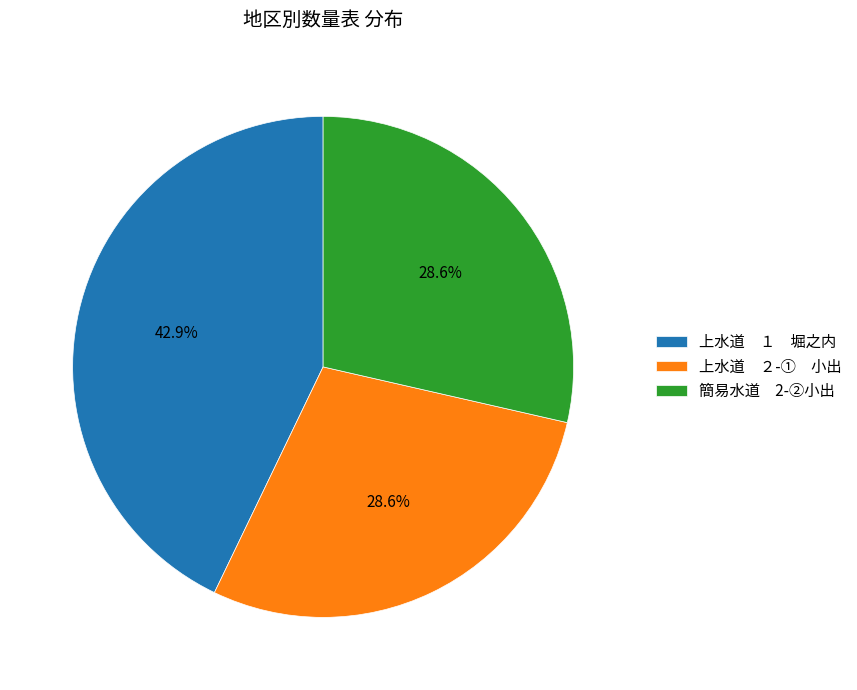

Do 上水道 ２-① 小出 and 簡易水道 2-②小出 together represent more than half of the pie?

Yes